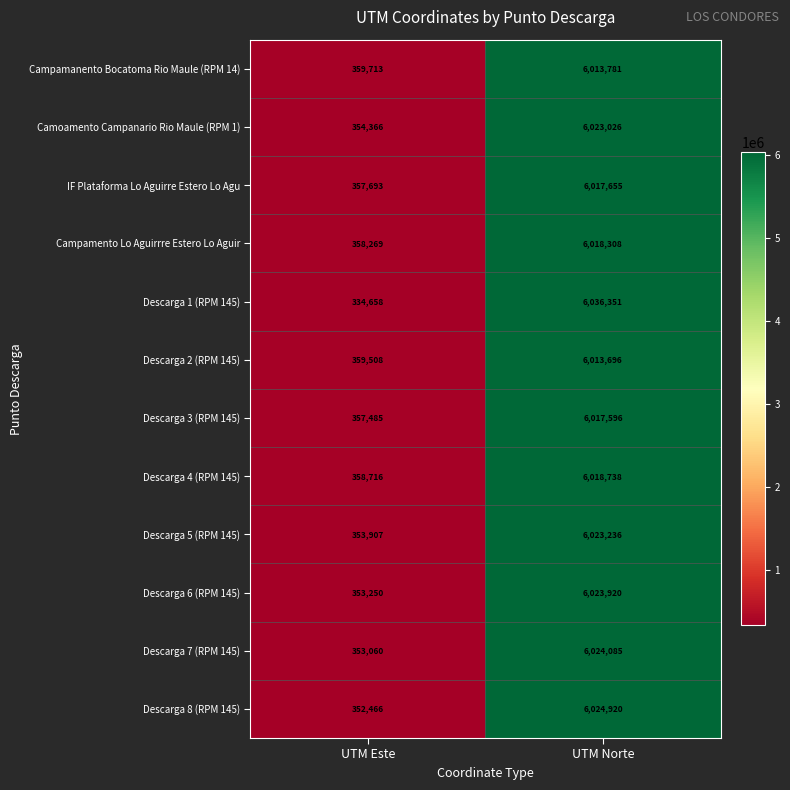

At UTM Norte, list the series in order from largest to smallest.

Descarga 1 (RPM 145), Descarga 8 (RPM 145), Descarga 7 (RPM 145), Descarga 6 (RPM 145), Descarga 5 (RPM 145), Camoamento Campanario Rio Maule (RPM 1), Descarga 4 (RPM 145), Campamento Lo Aguirrre Estero Lo Aguir, IF Plataforma Lo Aguirre Estero Lo Agu, Descarga 3 (RPM 145), Campamanento Bocatoma Rio Maule (RPM 14), Descarga 2 (RPM 145)